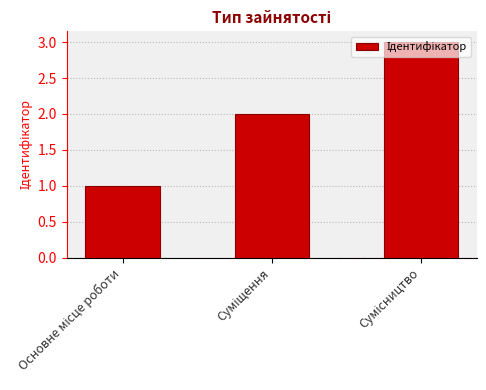

What is the maximum value shown in the chart?

3